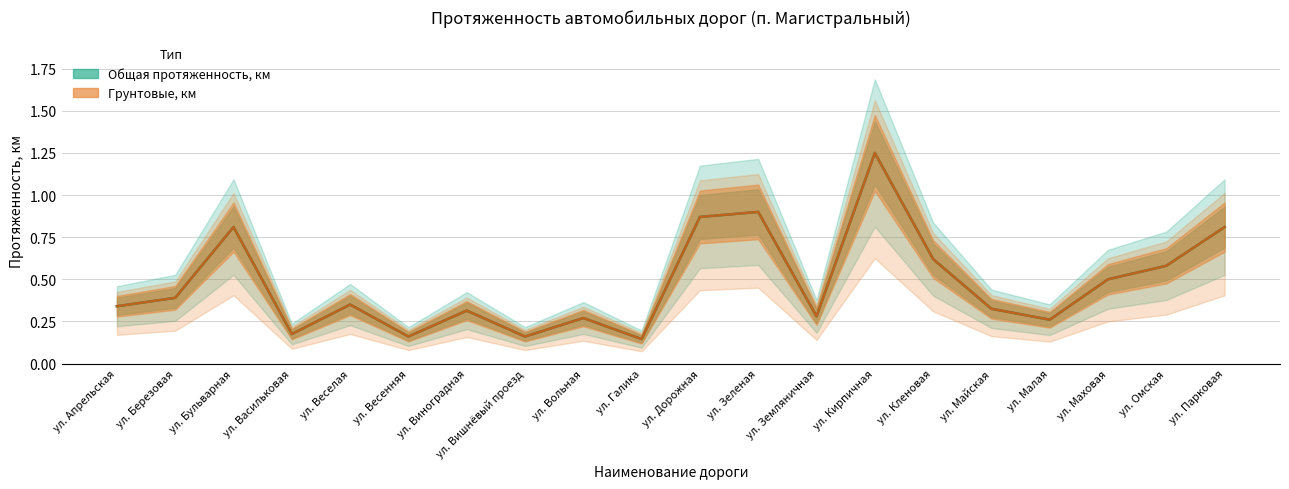

True or false: Грунтовые, км and Общая протяженность, км intersect in this chart.

False